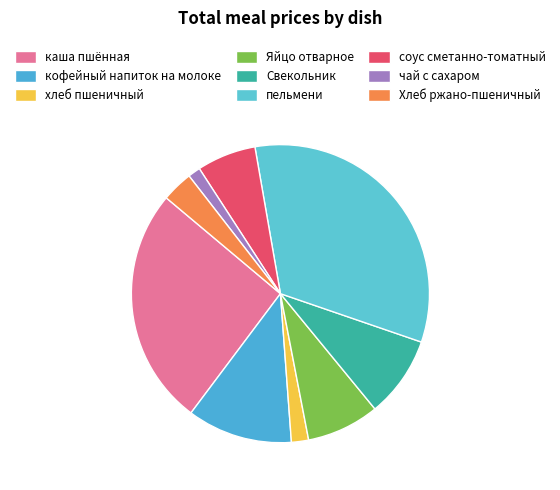

How many segments does this pie chart have?

9